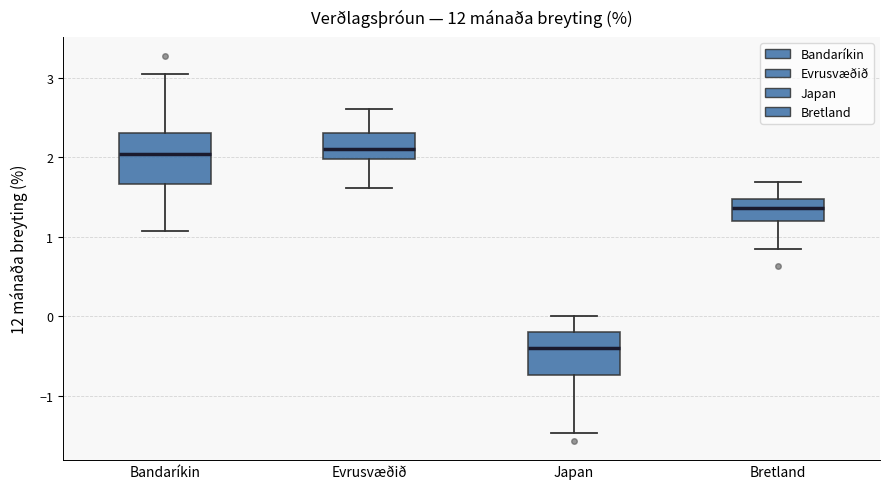

Where does the upper whisker of the box for Evrusvæðið end on the y-axis? The values are not printed on the chart, so give them approximately, as read against the axis.

2.6